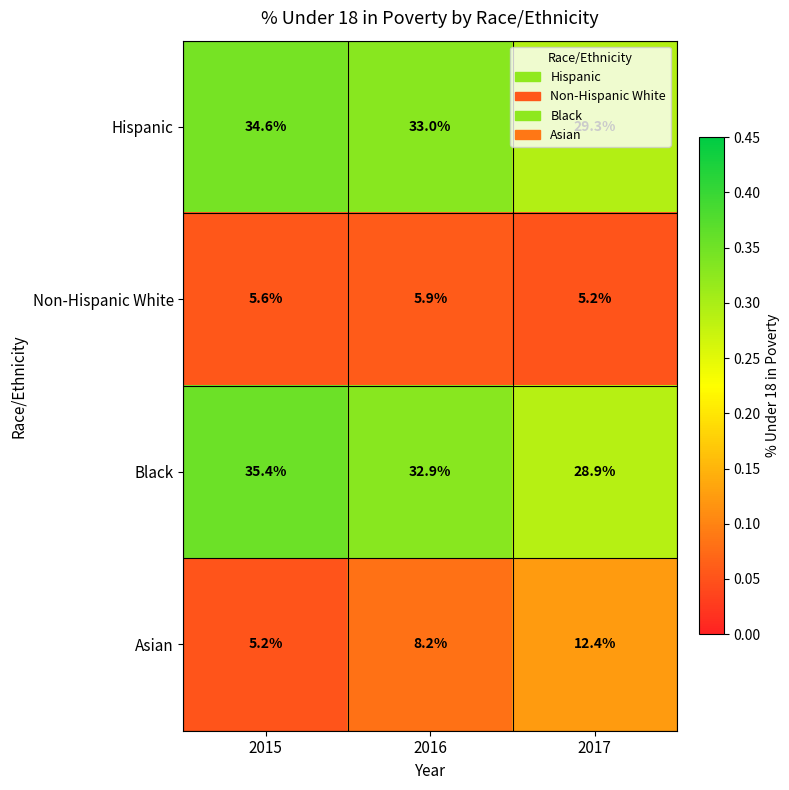

What is the difference between the Non-Hispanic White values at 2016 and 2017?

0.7